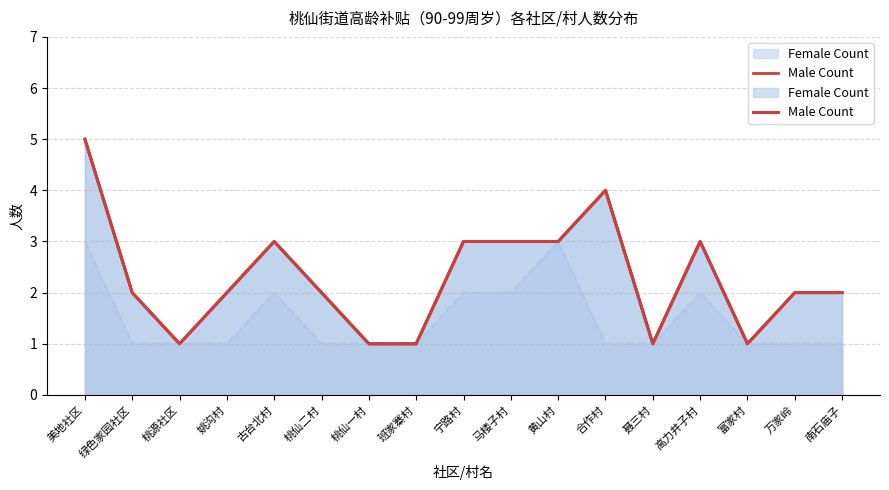

The chart shows a value of 2 at 姚沟村. True or false?

True